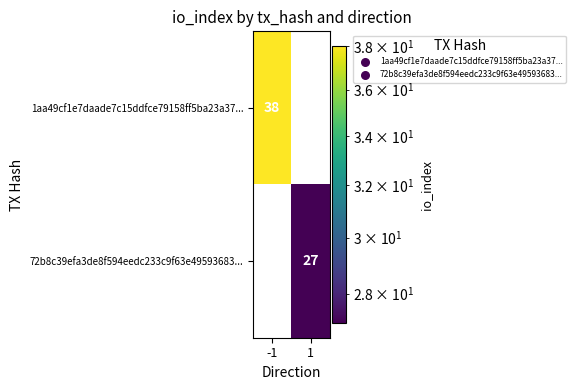

What is the maximum value shown in the chart?

38